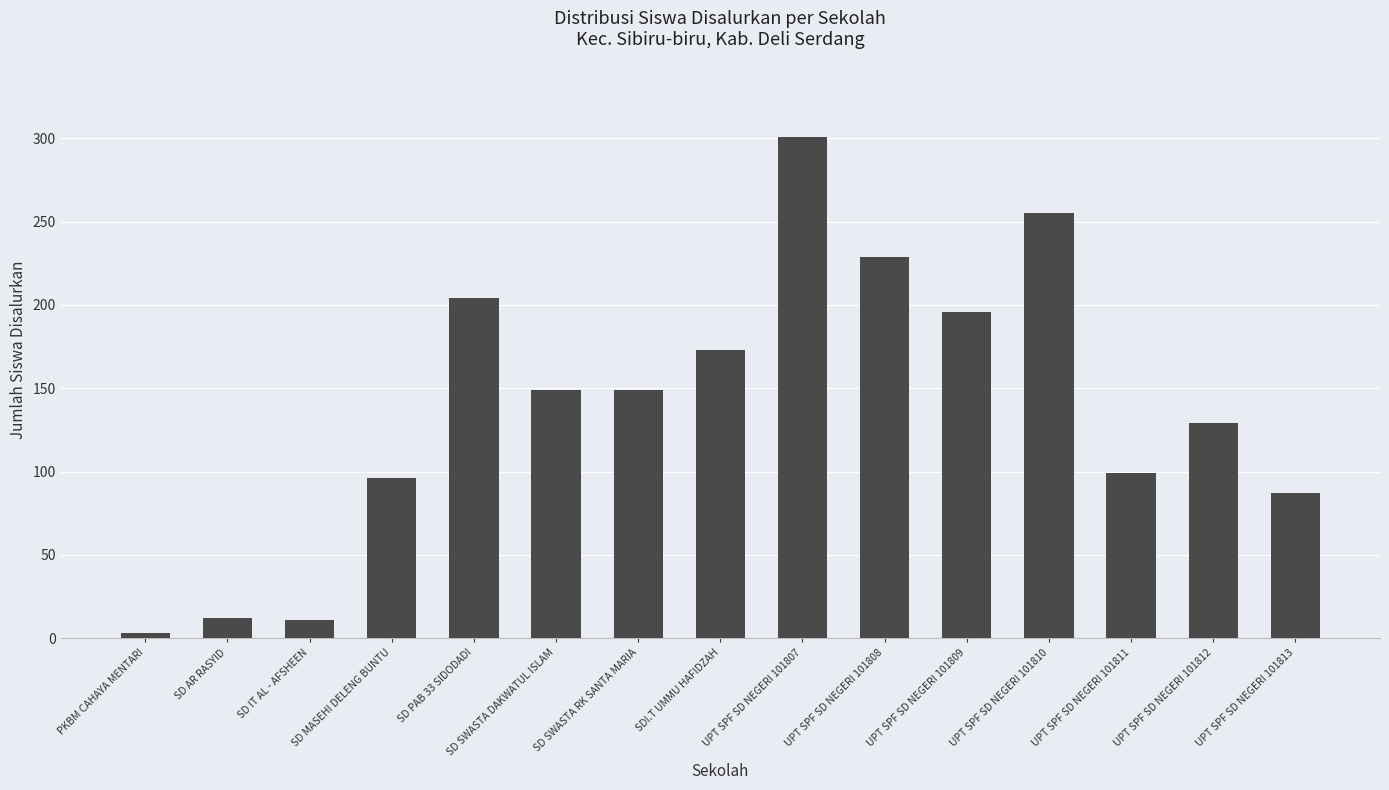

At which category does the chart reach its peak across all series?

UPT SPF SD NEGERI 101807